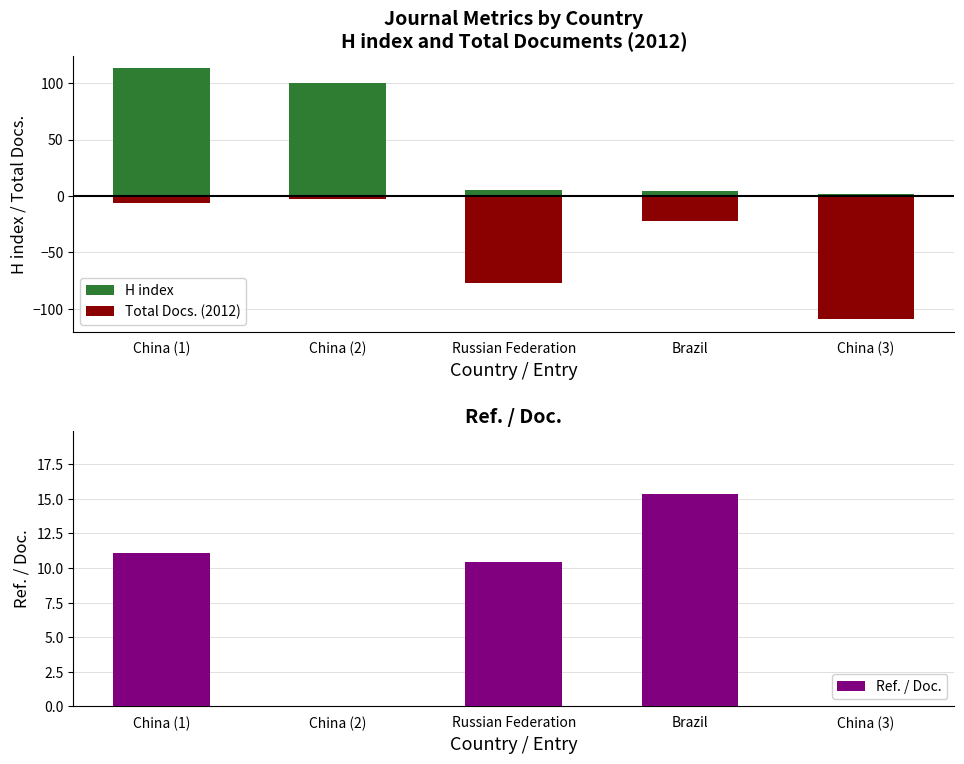

Reading left to right, list all the values displayed in this chart.

H index: 113.0	100.0	5.0	4.0	2.0
Total Docs. (2012): -6.0	-3.0	-77.0	-22.0	-109.0
Ref. / Doc.: 11.1	0.0	10.4	15.3	0.0